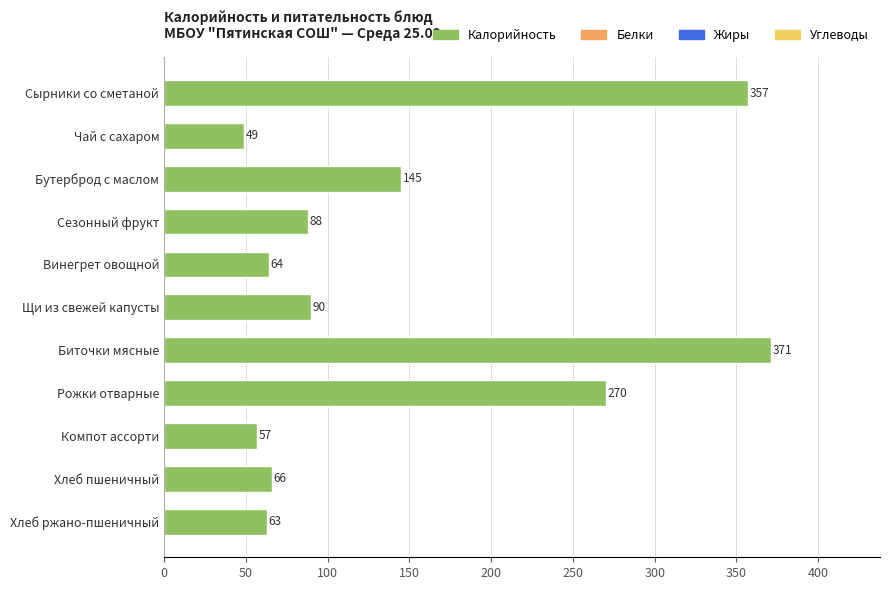

Reading bottom to top, list all the values displayed in this chart.

Хлеб ржано-пшеничный=63	Хлеб пшеничный=66	Компот ассорти=57	Рожки отварные=270	Биточки мясные=371	Щи из свежей капусты=90	Винегрет овощной=64	Сезонный фрукт=88	Бутерброд с маслом=145	Чай с сахаром=49	Сырники со сметаной=357